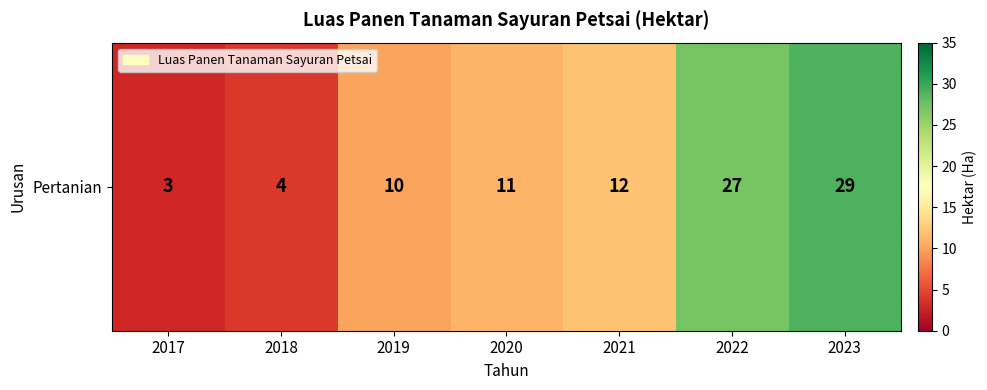

Which has a higher value, 2021 or 2017?

2021